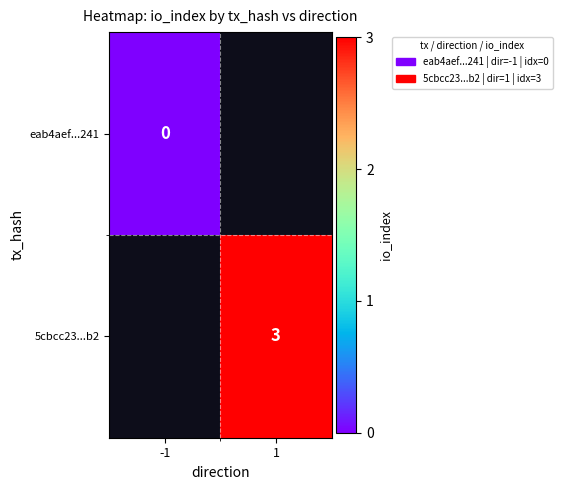

Is the value of eab4aef...241 at -1 greater than the value of 5cbcc23...b2 at 1?

No